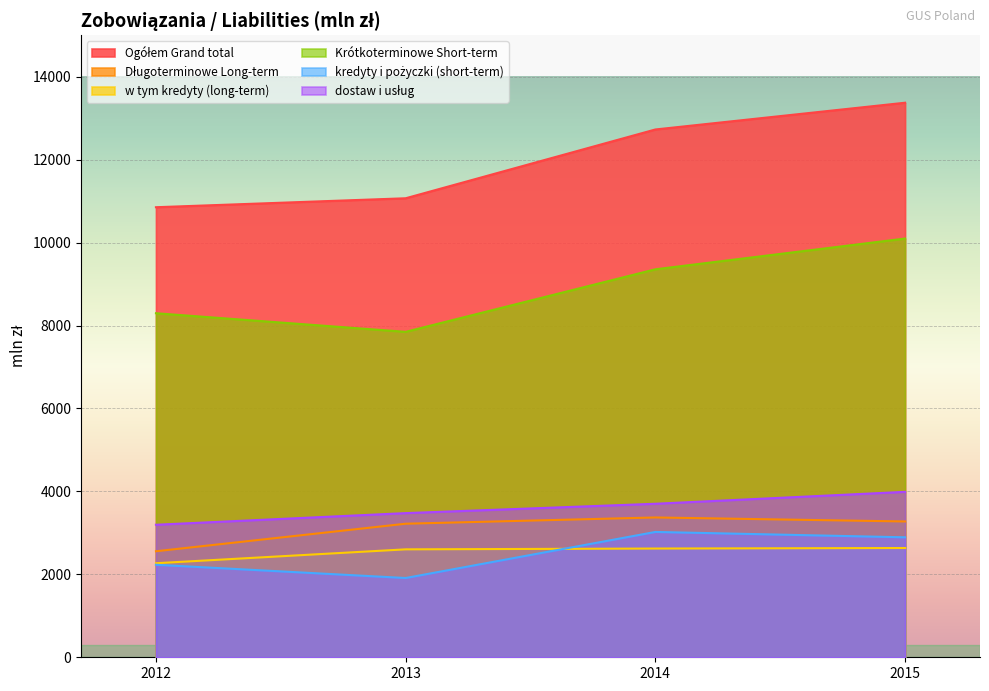

Which category has the lowest value in the Długoterminowe Long-term series?

2012